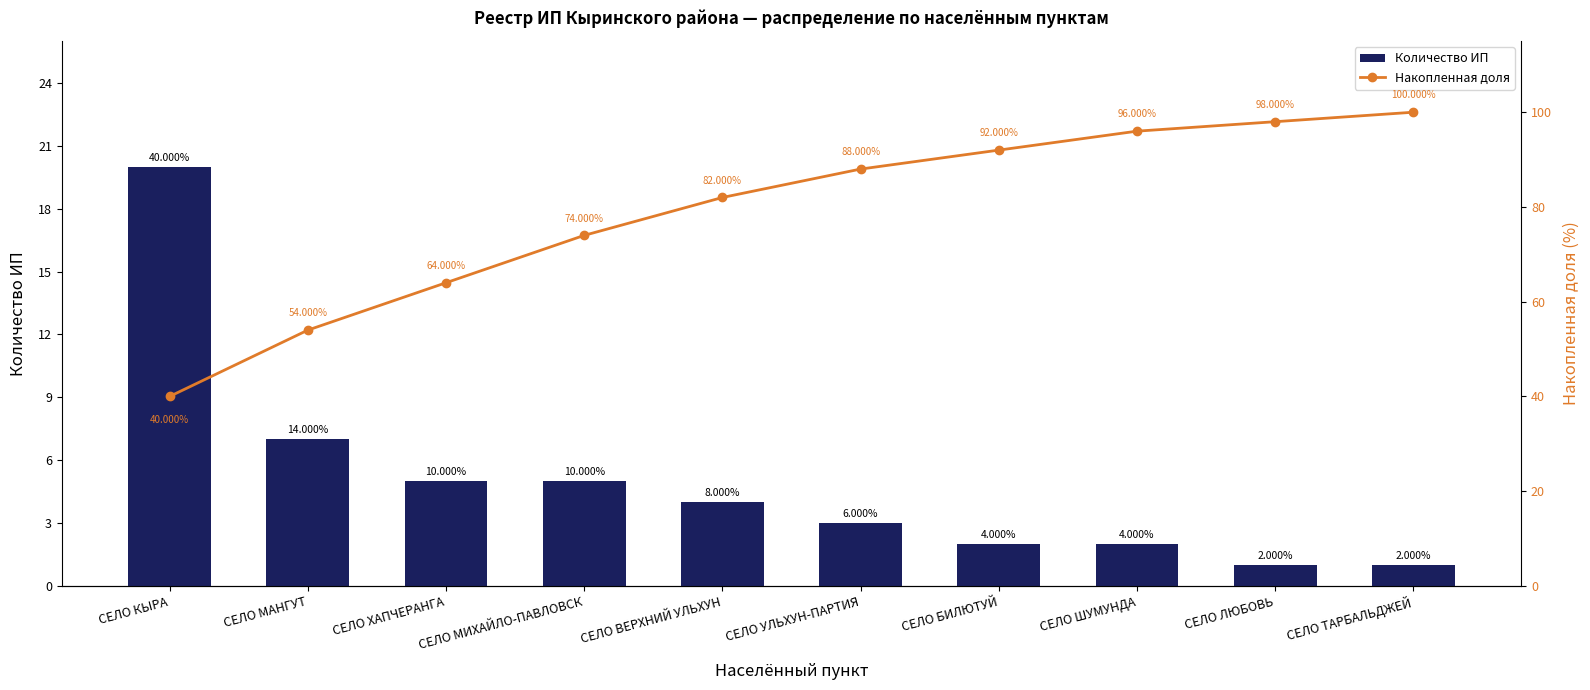

At which label does Накопленная доля first exceed 88?

СЕЛО БИЛЮТУЙ